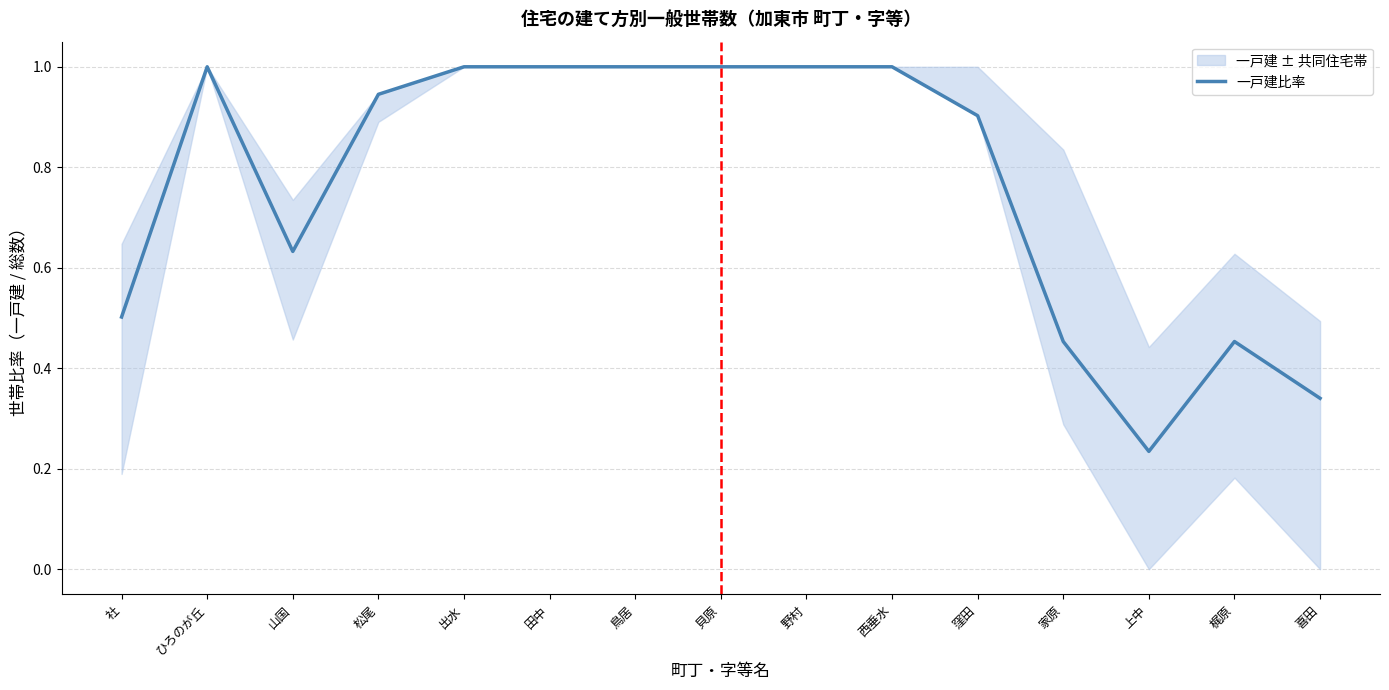

Where is 一戸建比率 nearest to the value 0?

上中